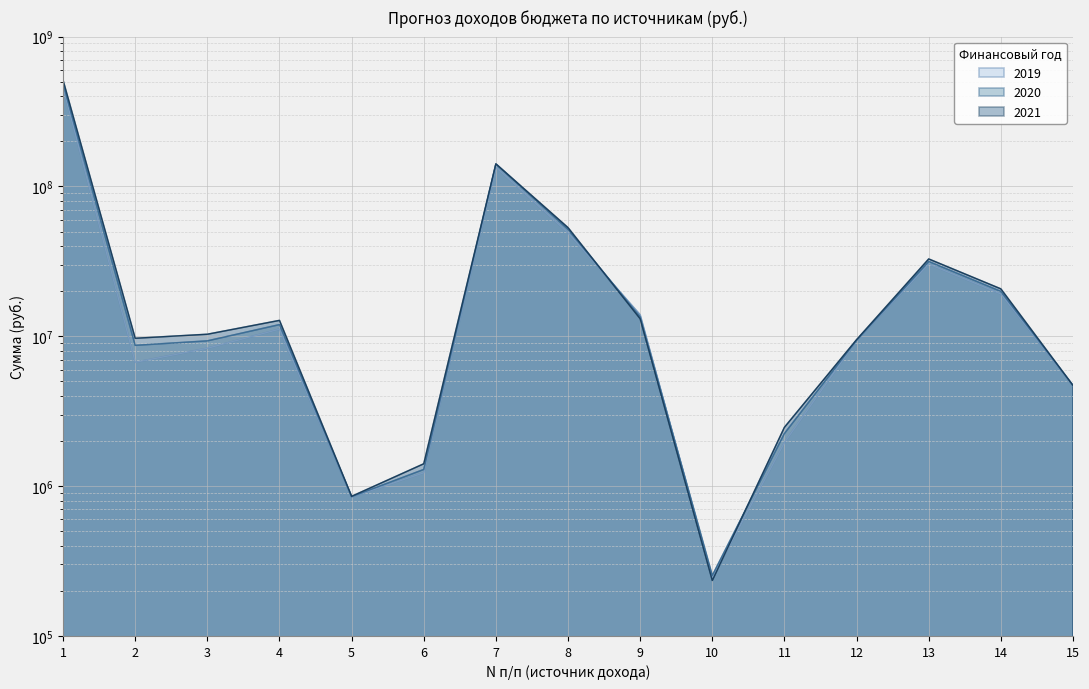

What is the difference between the highest and lowest values at 11?

517600